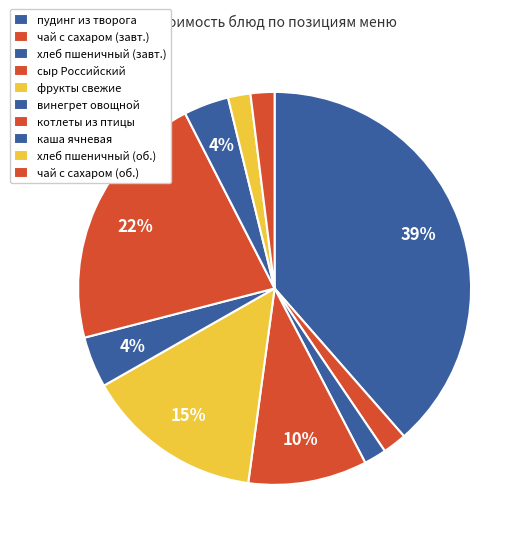

Count the number of slices in the pie.

10